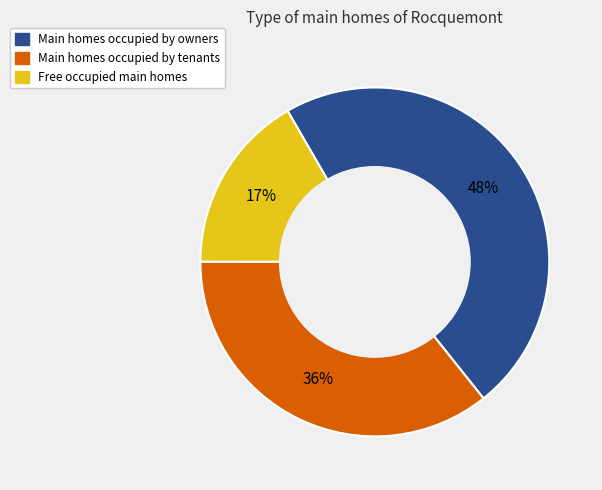

Is there any slice that represents more than half of the pie?

No